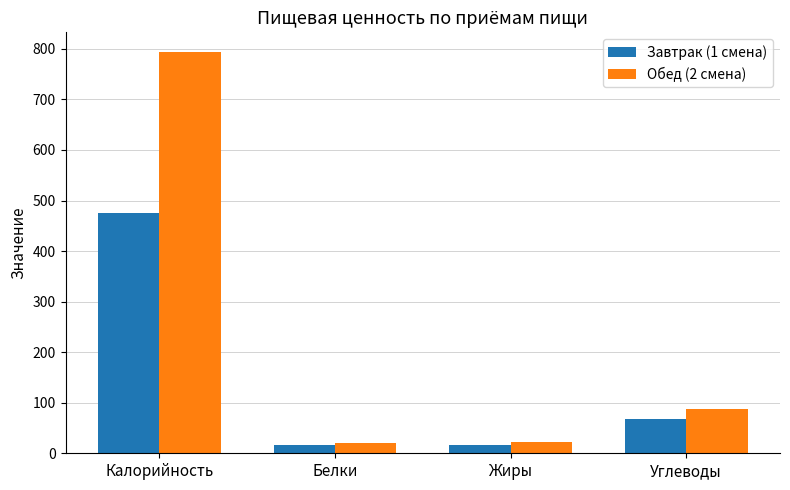

The Завтрак (1 смена) series shows 26.3 at Углеводы. True or false?

False